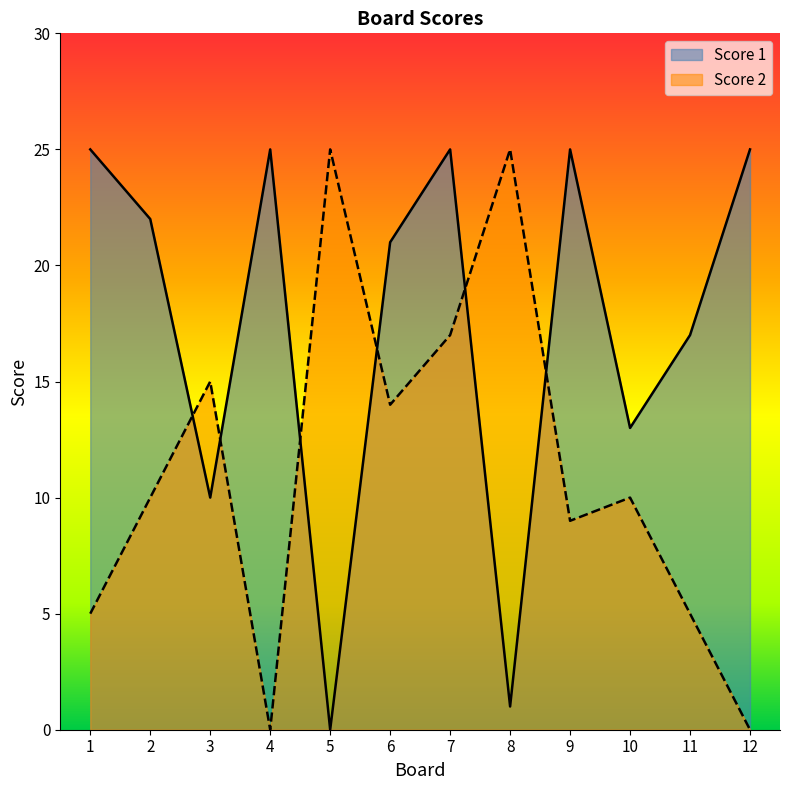

How many series are shown in this chart?

2